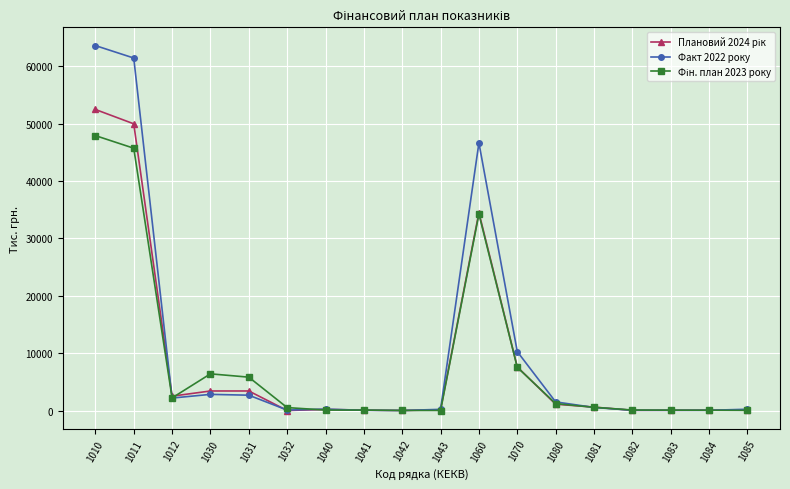

At how many categories does at least one series exceed 4204?

6